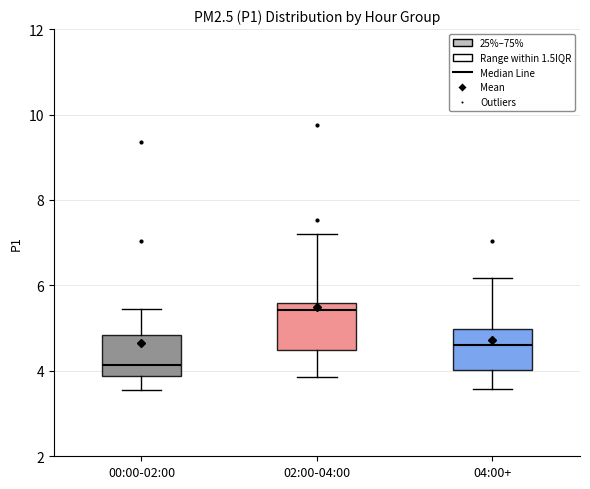

Reading left to right, read every box against the y-axis: the position of its median line, the range the box covers, and the ends of its whiskers. The values are not printed on the chart, so give them approximately, as read against the axis.

00:00-02:00: median 4.2, box 3.8 to 4.8, whiskers 3.6 to 5.4
02:00-04:00: median 5.4, box 4.4 to 5.6, whiskers 3.8 to 7.2
04:00+: median 4.6, box 4.0 to 5.0, whiskers 3.6 to 6.2